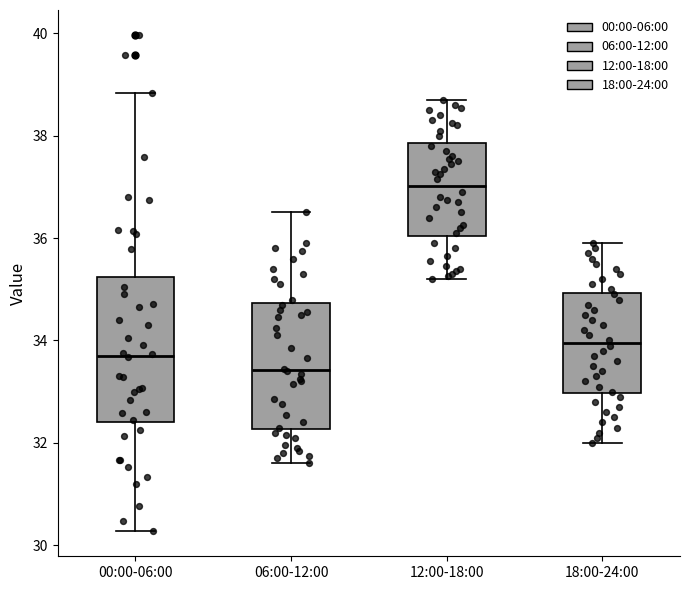

Which box is the tallest, from its lower edge to its upper edge?

00:00-06:00